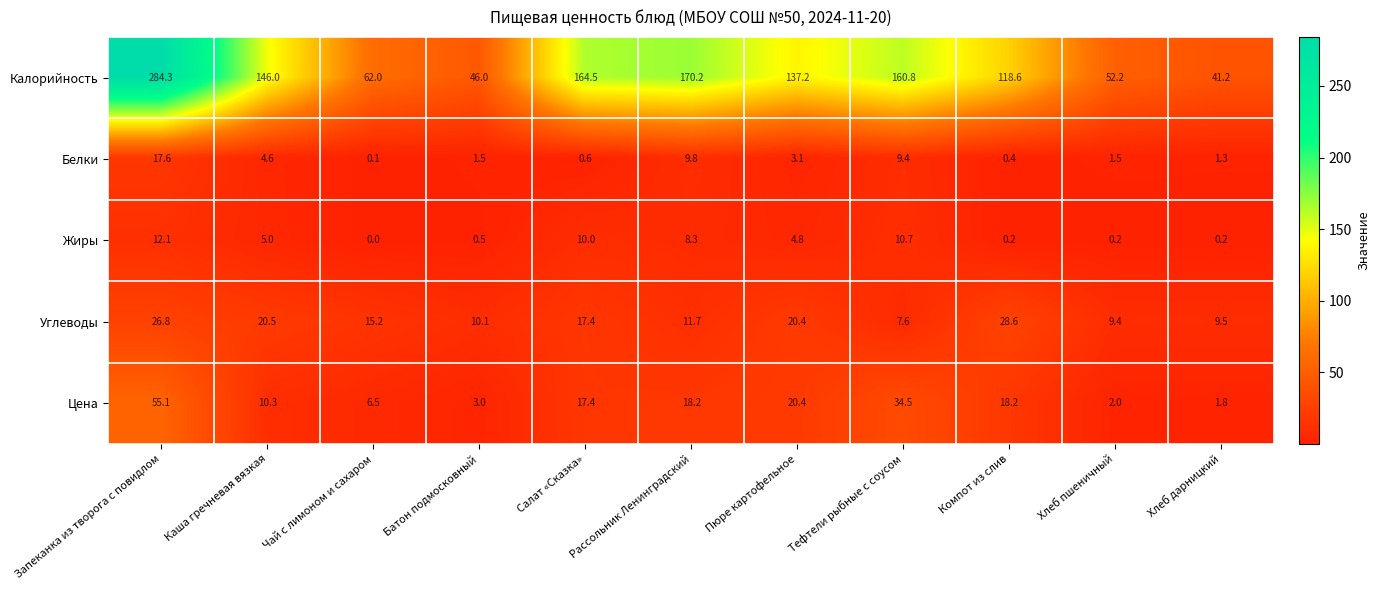

What is the average value of the Цена series?

17.0